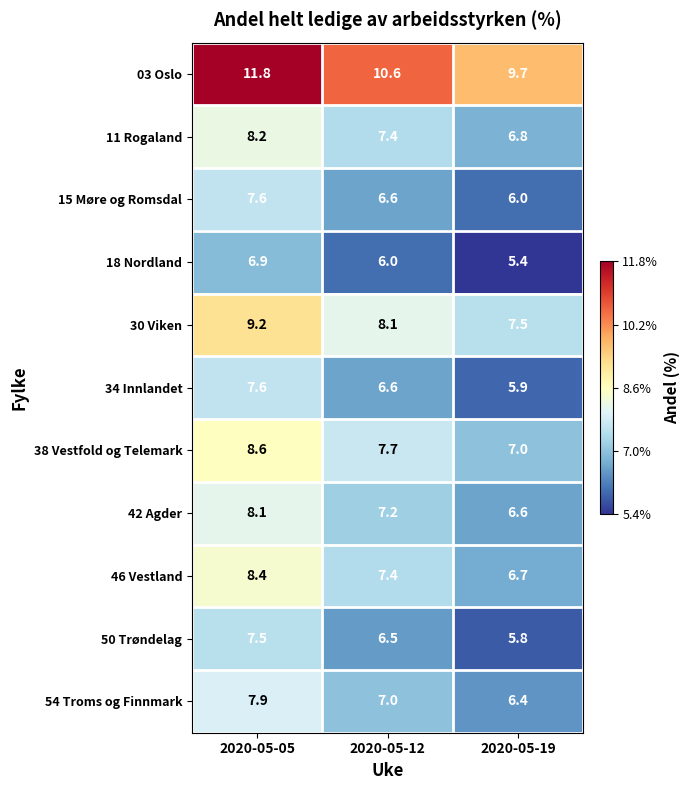

The 50 Trøndelag series shows 10.5 at 2020-05-12. True or false?

False